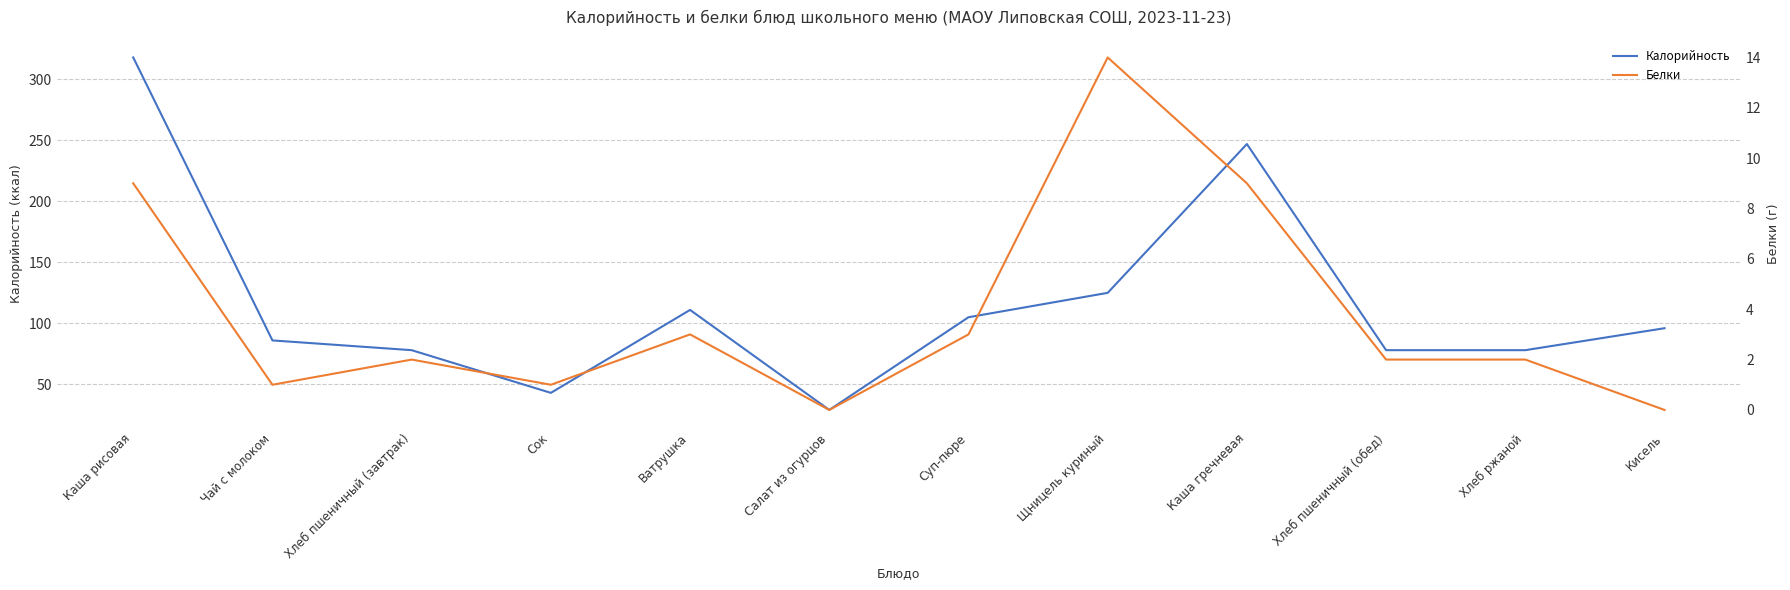

What are all the series names shown in the legend?

Калорийность, Белки